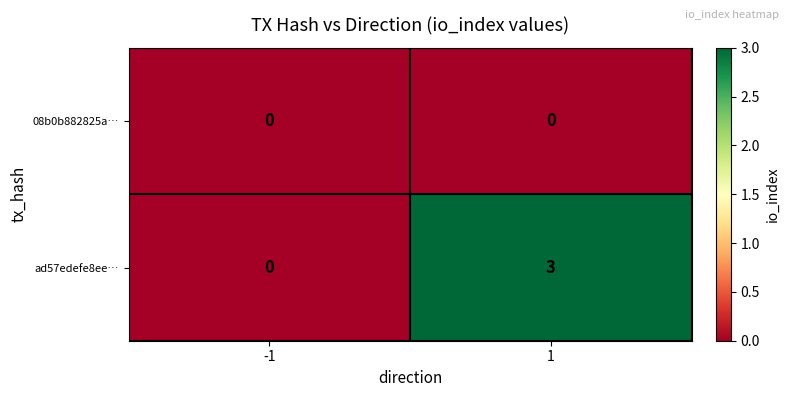

Reading left to right, what are all the values shown in this chart?

08b0b882825a…: 0	0
ad57edefe8ee…: 0	3